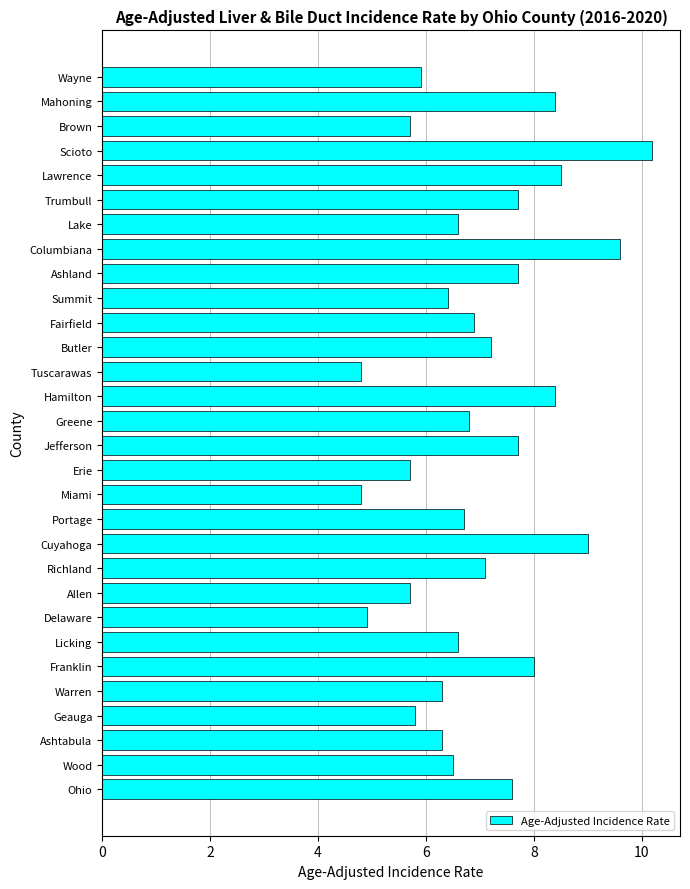

Reading bottom to top, transcribe all the data shown in this chart.

7.6	6.5	6.3	5.8	6.3	8.0	6.6	4.9	5.7	7.1	9.0	6.7	4.8	5.7	7.7	6.8	8.4	4.8	7.2	6.9	6.4	7.7	9.6	6.6	7.7	8.5	10.2	5.7	8.4	5.9